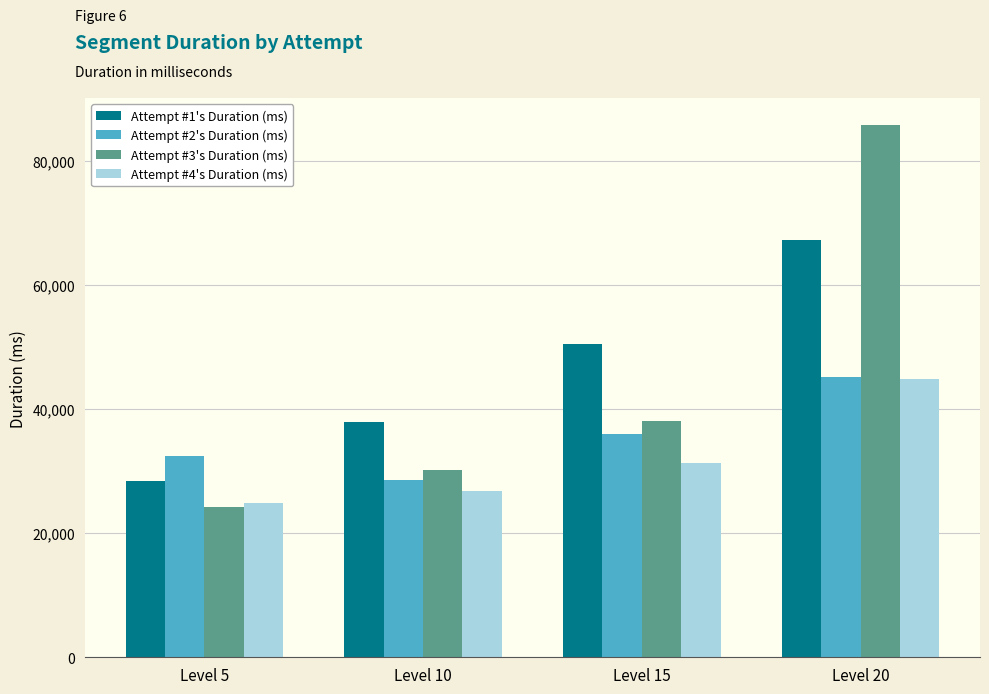

At which label is Attempt #4's Duration (ms) closest to 34883?

Level 15